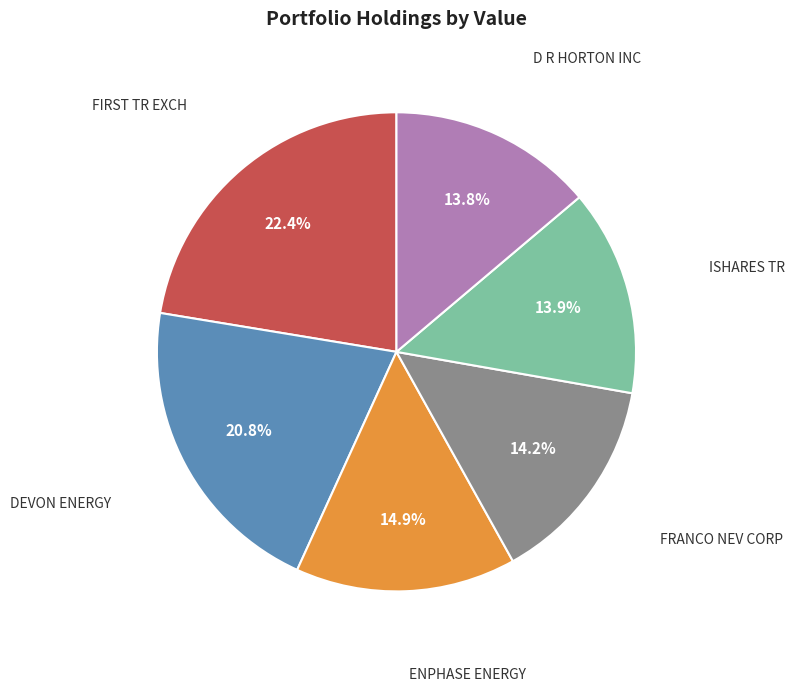

How many segments does this pie chart have?

6